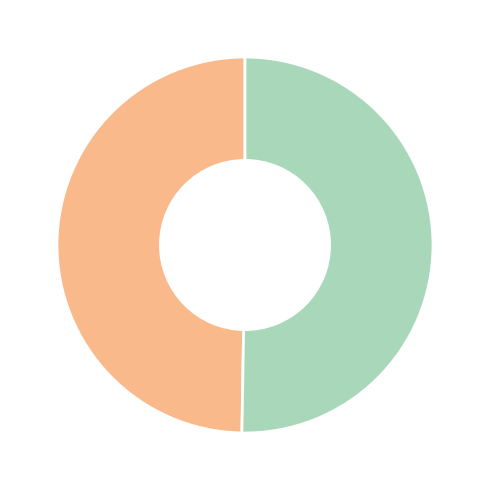

Is there any slice that represents more than half of the pie?

Yes